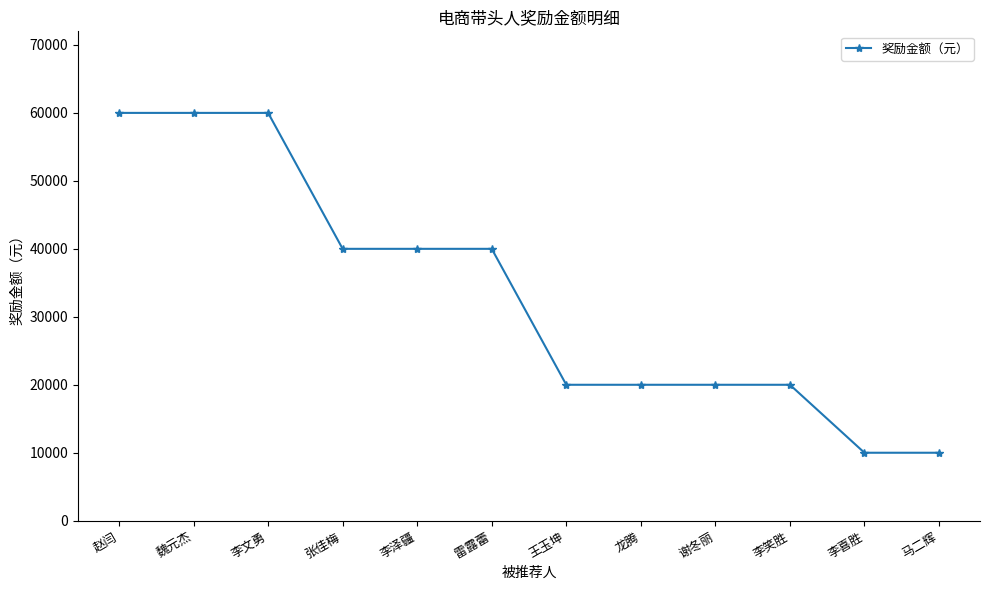

Does the chart have visible grid lines?

No